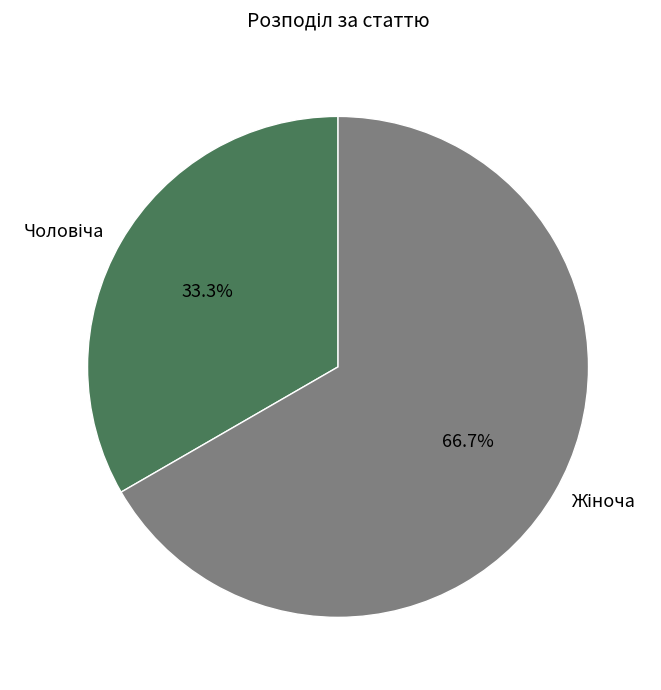

Is there a majority slice in this chart?

Yes